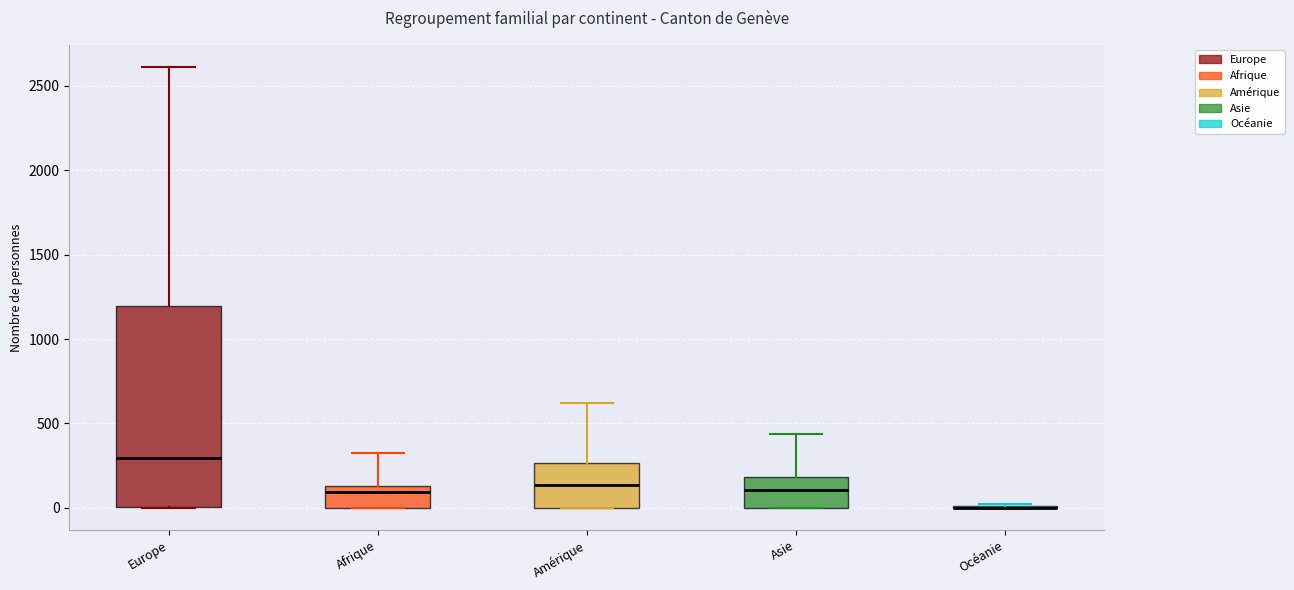

Reading left to right, read every box against the y-axis: the position of its median line, the range the box covers, and the ends of its whiskers. The values are not printed on the chart, so give them approximately, as read against the axis.

Europe: median 300, box 0 to 1200, whiskers 0 to 2600
Afrique: median 100, box 0 to 150, whiskers 0 to 300
Amérique: median 150, box 0 to 250, whiskers 0 to 600
Asie: median 100, box 0 to 200, whiskers 0 to 450
Océanie: box collapsed to a line at 0, whiskers 0 to 0